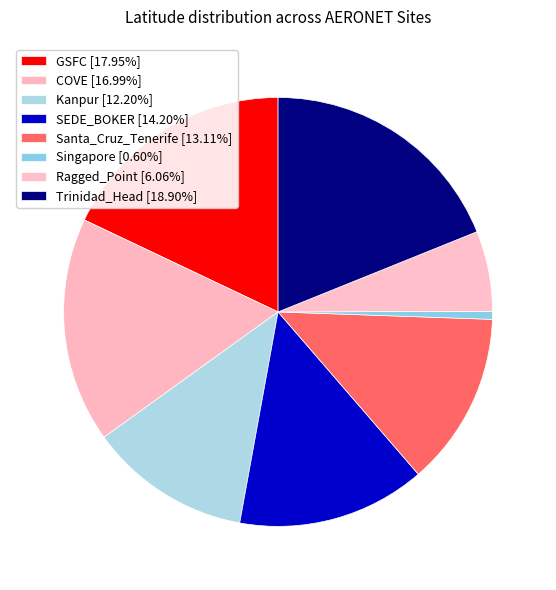

Is it true that SEDE_BOKER is 14% of the pie?

True